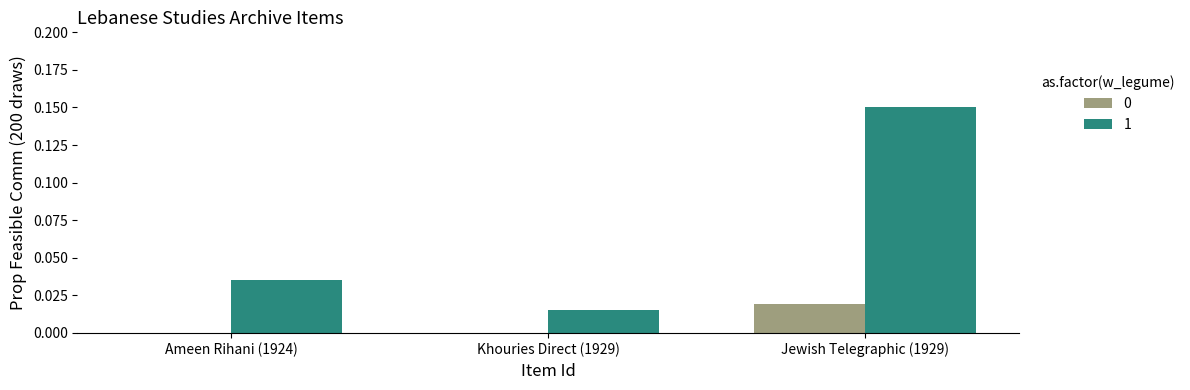

How many distinct data groups are displayed?

2